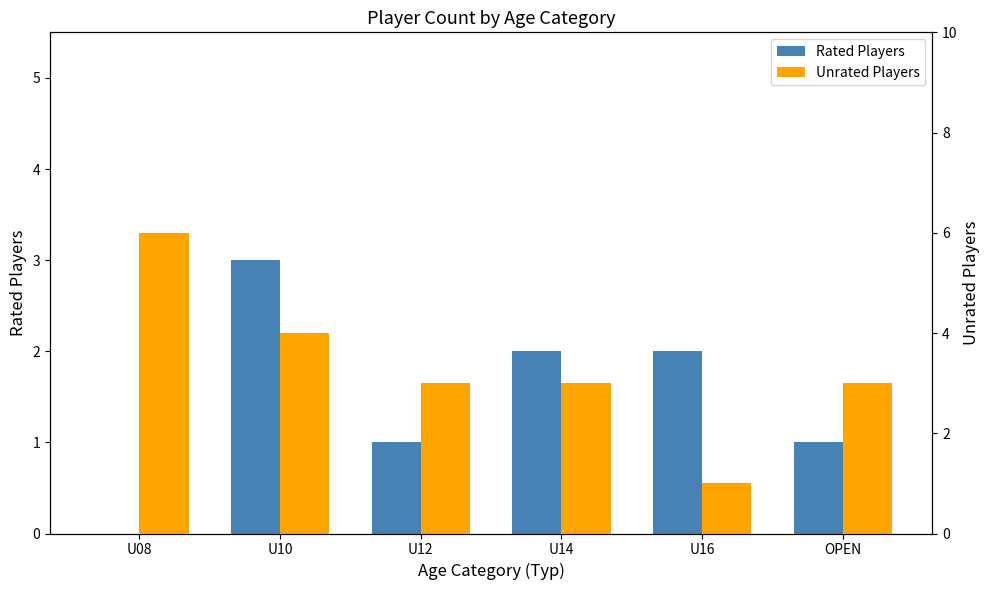

List the labels in order of Unrated Players value, smallest first.

U16, U12, U14, OPEN, U10, U08